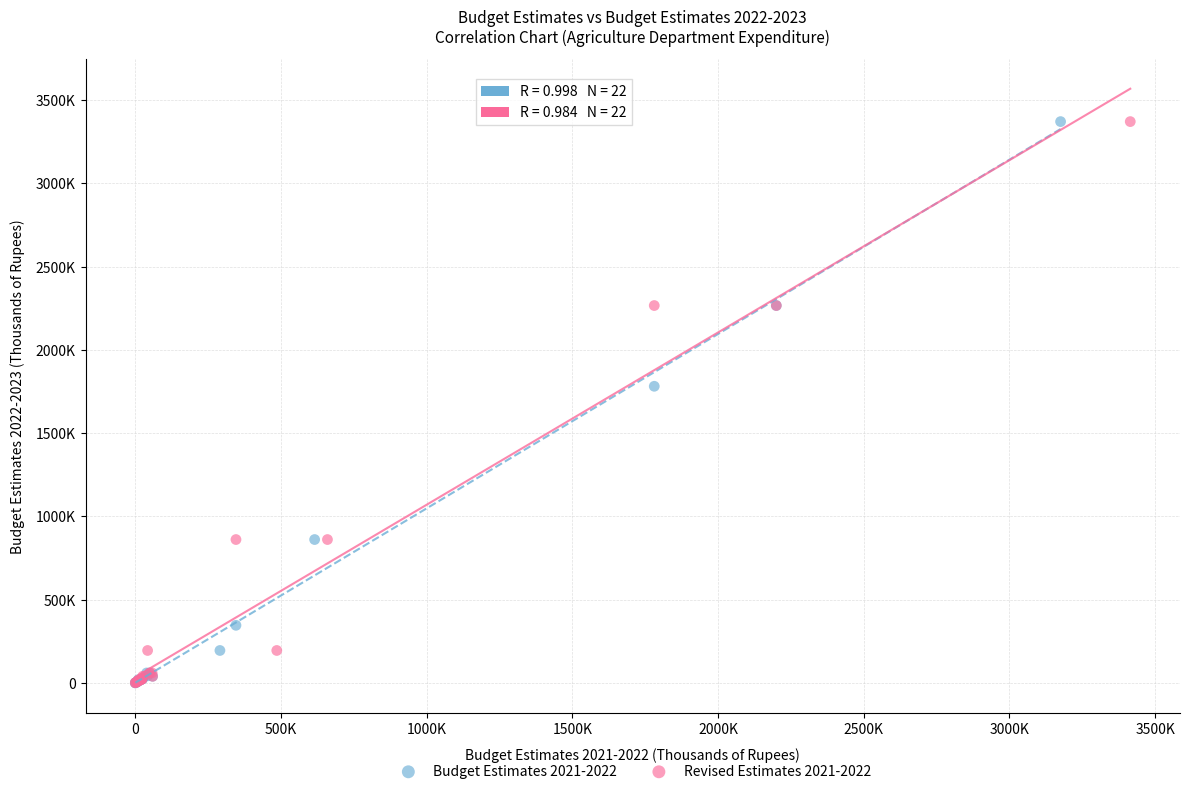

What are all the series names shown in the legend?

Budget Estimates 2021-2022, Revised Estimates 2021-2022